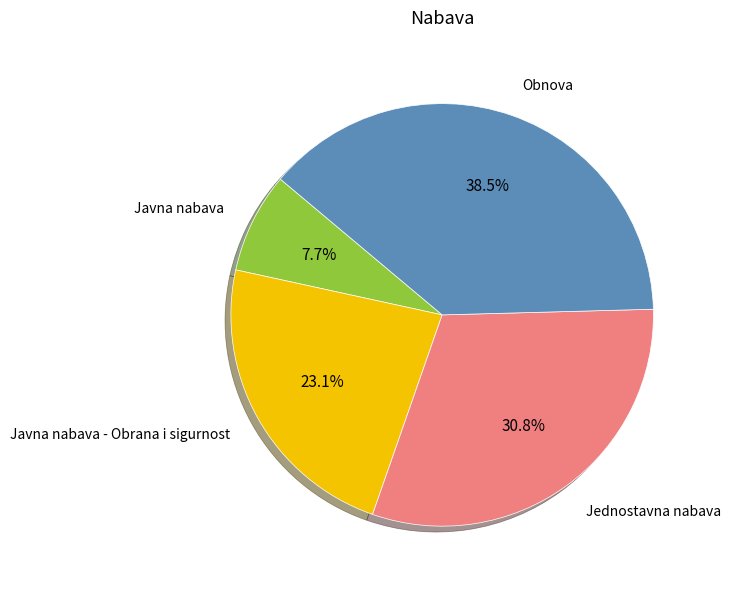

Which category has the smallest portion of the pie?

Javna nabava